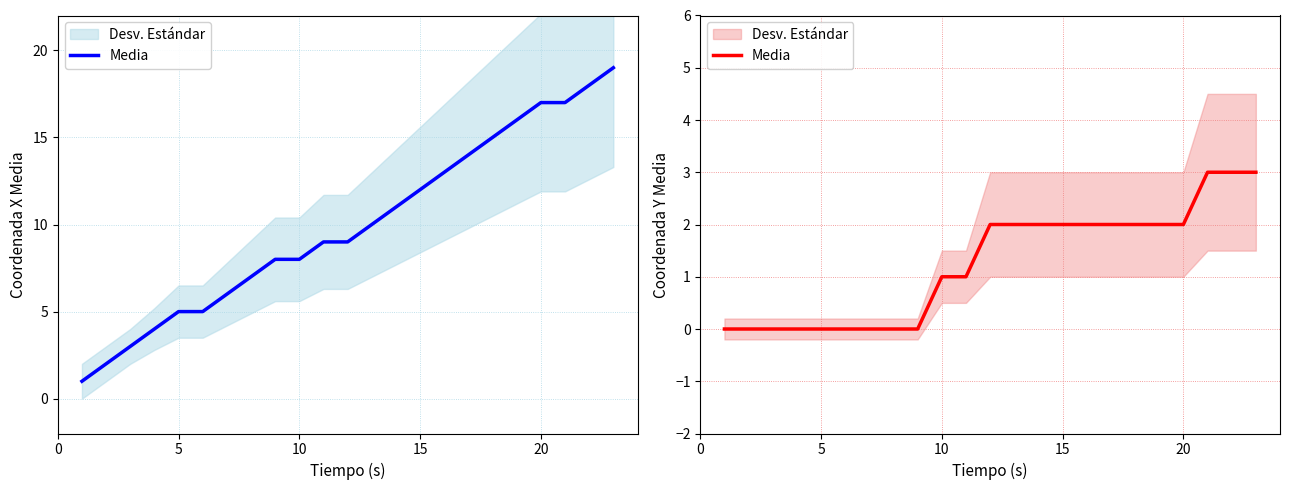

What is the difference between the second highest and minimum values?

3